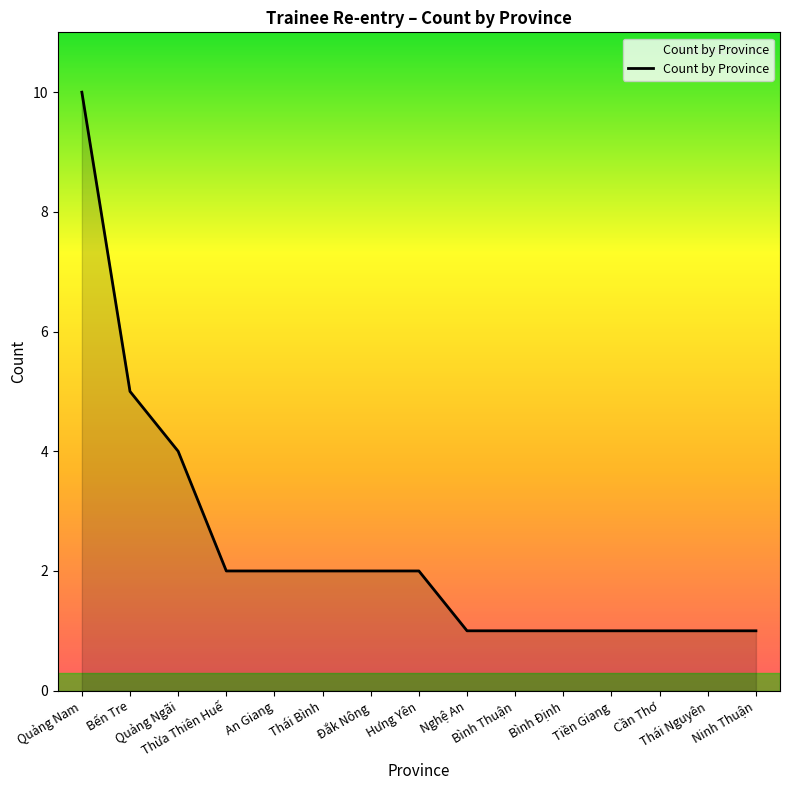

What is the difference between the maximum and minimum values?

9